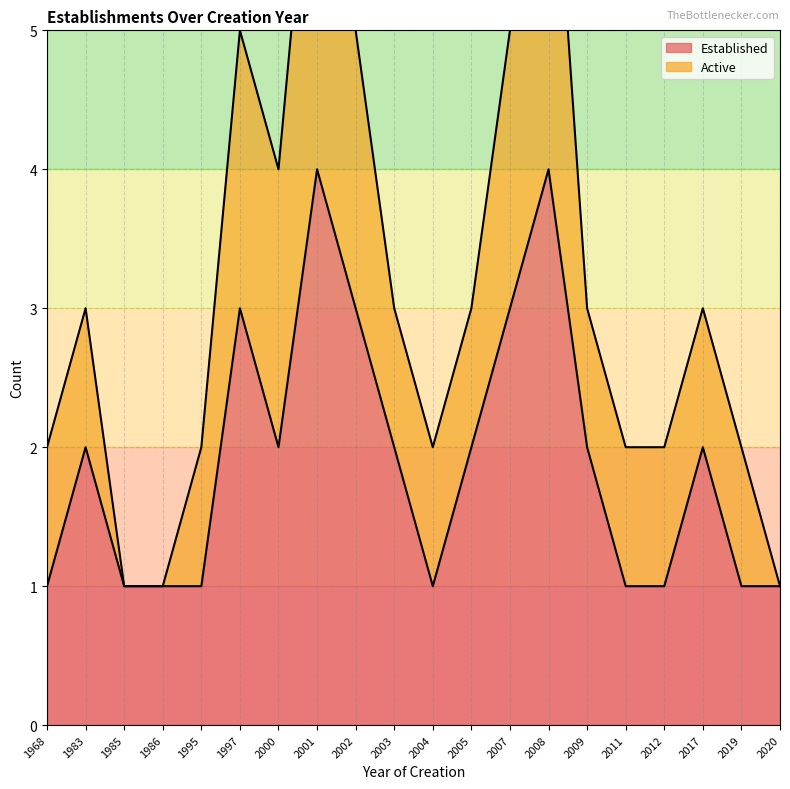

Rank the categories by value from lowest to highest.

1968, 1985, 1986, 1995, 2004, 2011, 2012, 2019, 2020, 1983, 2000, 2003, 2005, 2009, 2017, 1997, 2002, 2007, 2001, 2008